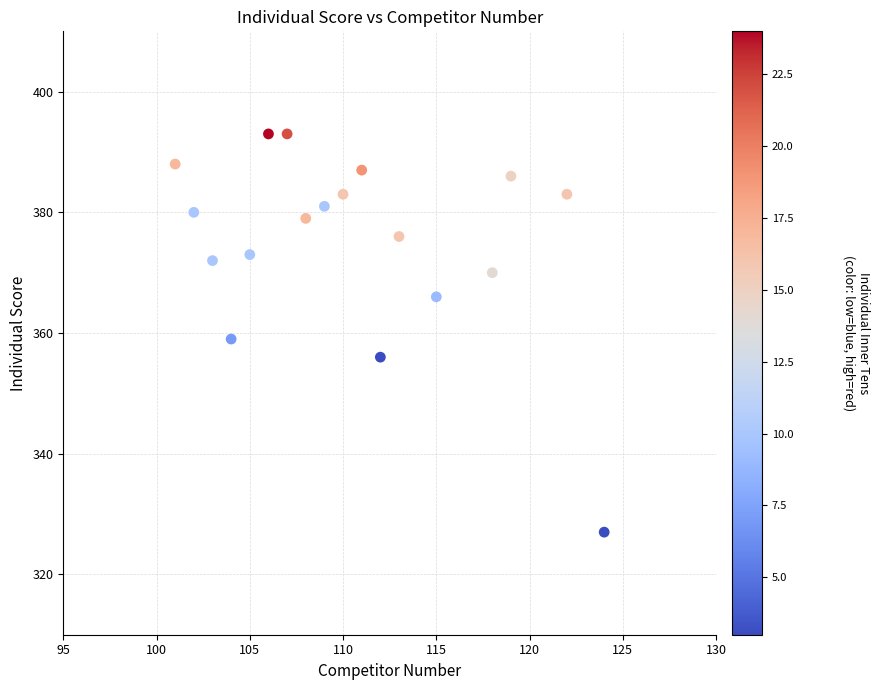

What is the range of X values (max minus min)?

23